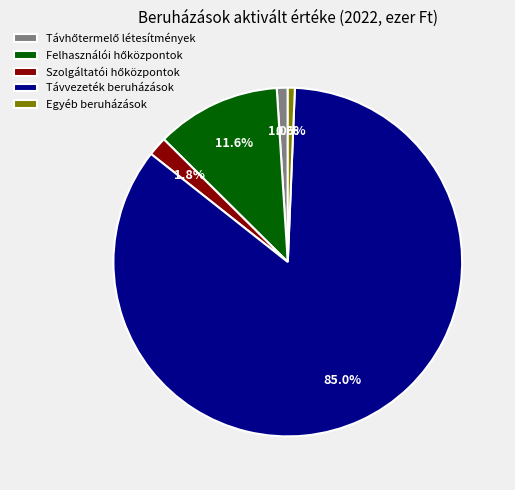

Is there any slice that represents more than half of the pie?

Yes